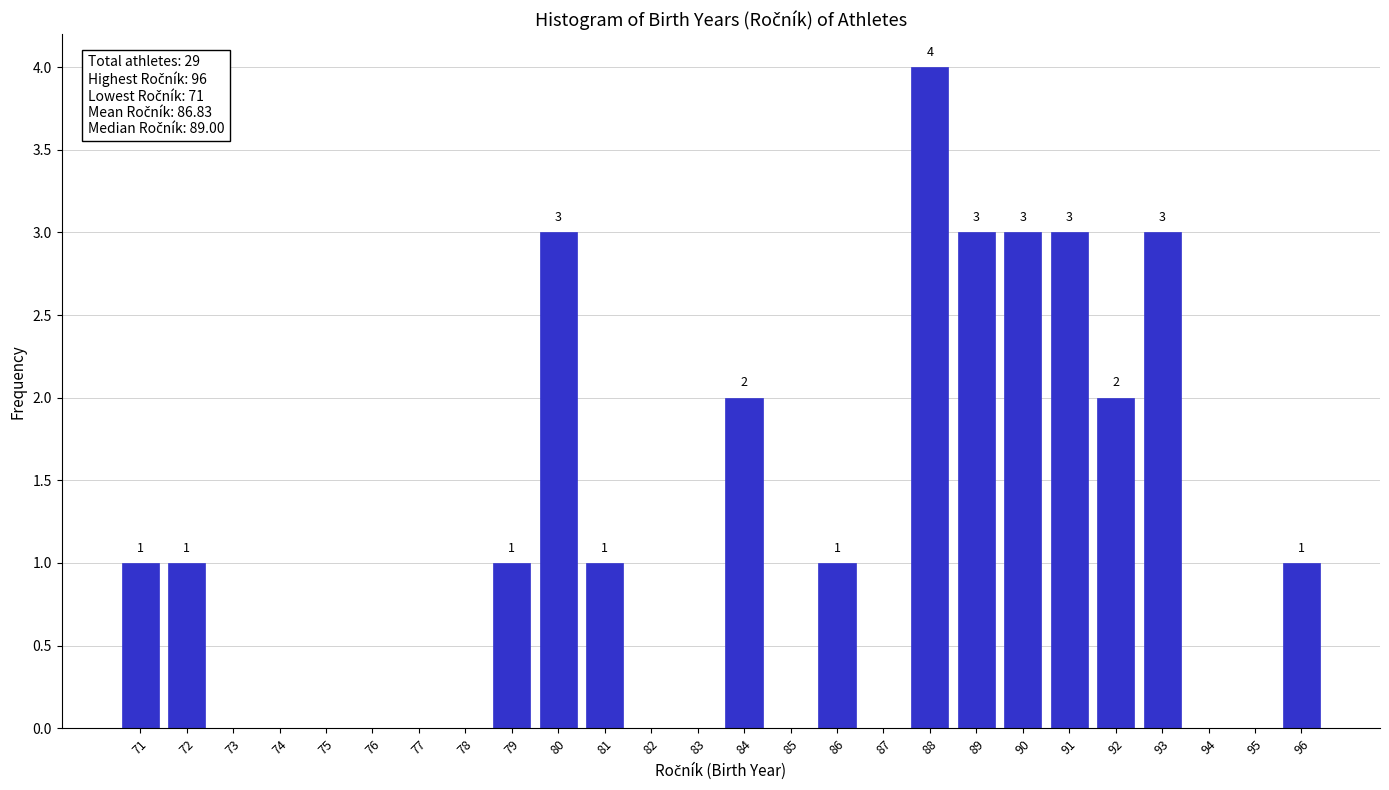

Reading left to right, what are all the values shown in this chart?

71=1	72=1	73=0	74=0	75=0	76=0	77=0	78=0	79=1	80=3	81=1	82=0	83=0	84=2	85=0	86=1	87=0	88=4	89=3	90=3	91=3	92=2	93=3	94=0	95=0	96=1